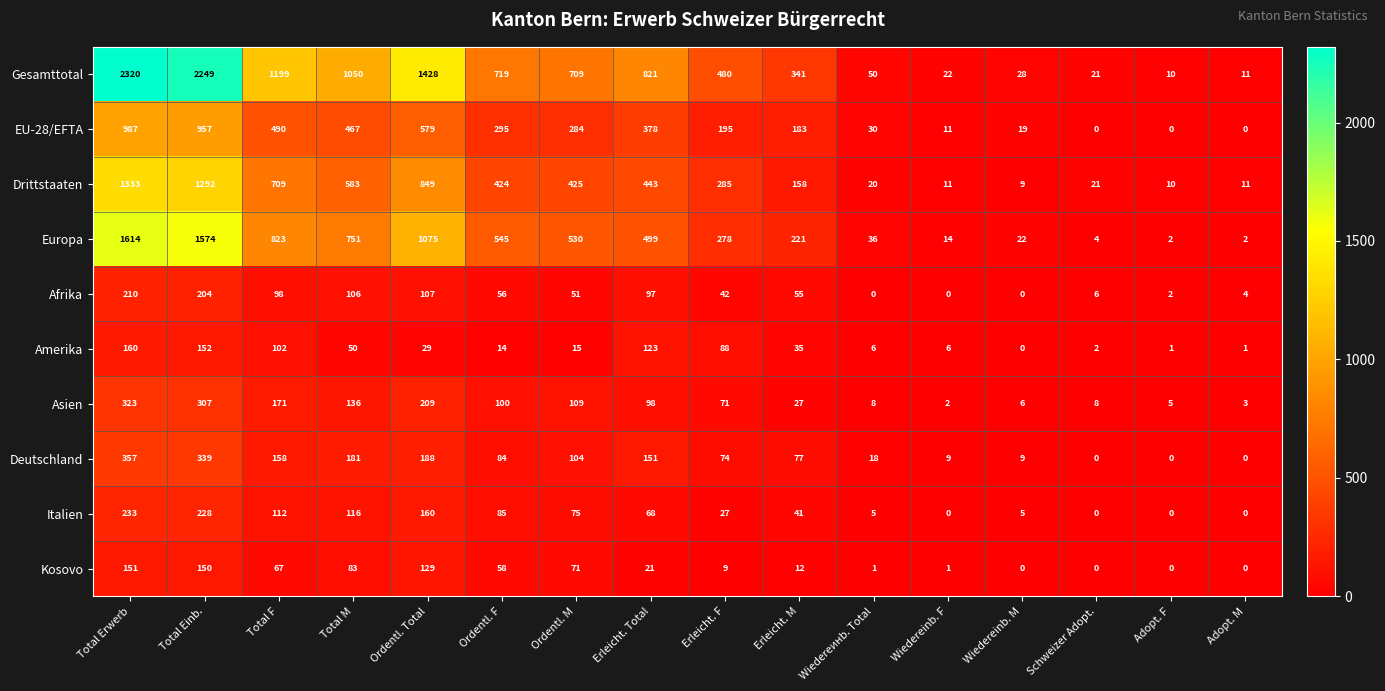

List the series in order of their peak value, highest first.

Gesamttotal, Europa, Drittstaaten, EU-28/EFTA, Deutschland, Asien, Italien, Afrika, Amerika, Kosovo